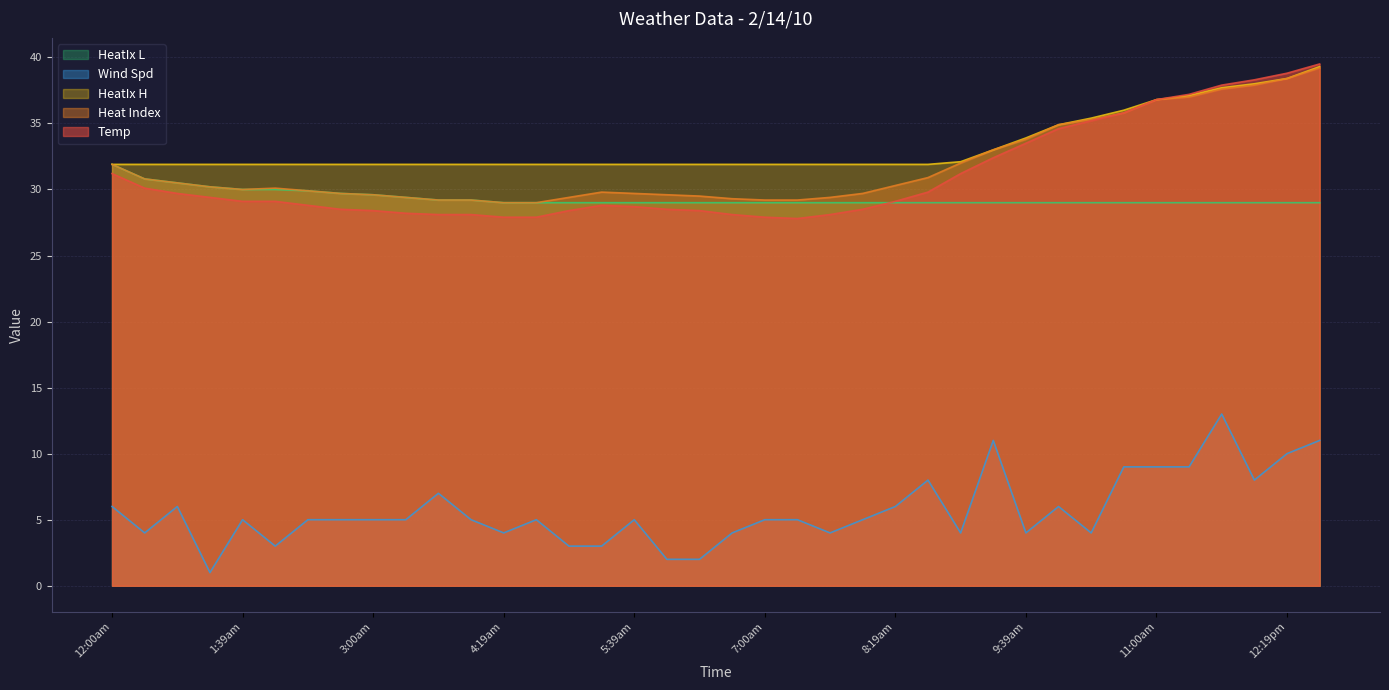

Where does the Temp series first go above 29?

12:00am